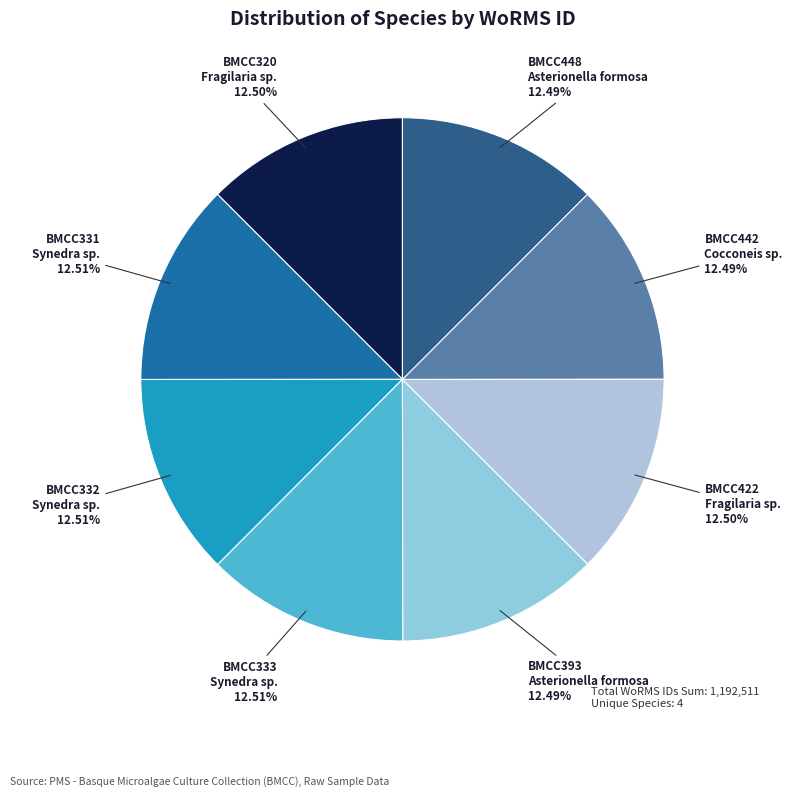

Is there a majority slice in this chart?

No